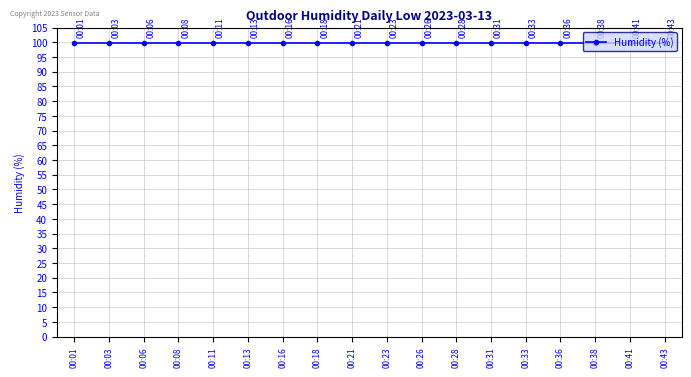

The value of Humidity (%) at 00:38 is 99.9. True or false?

True